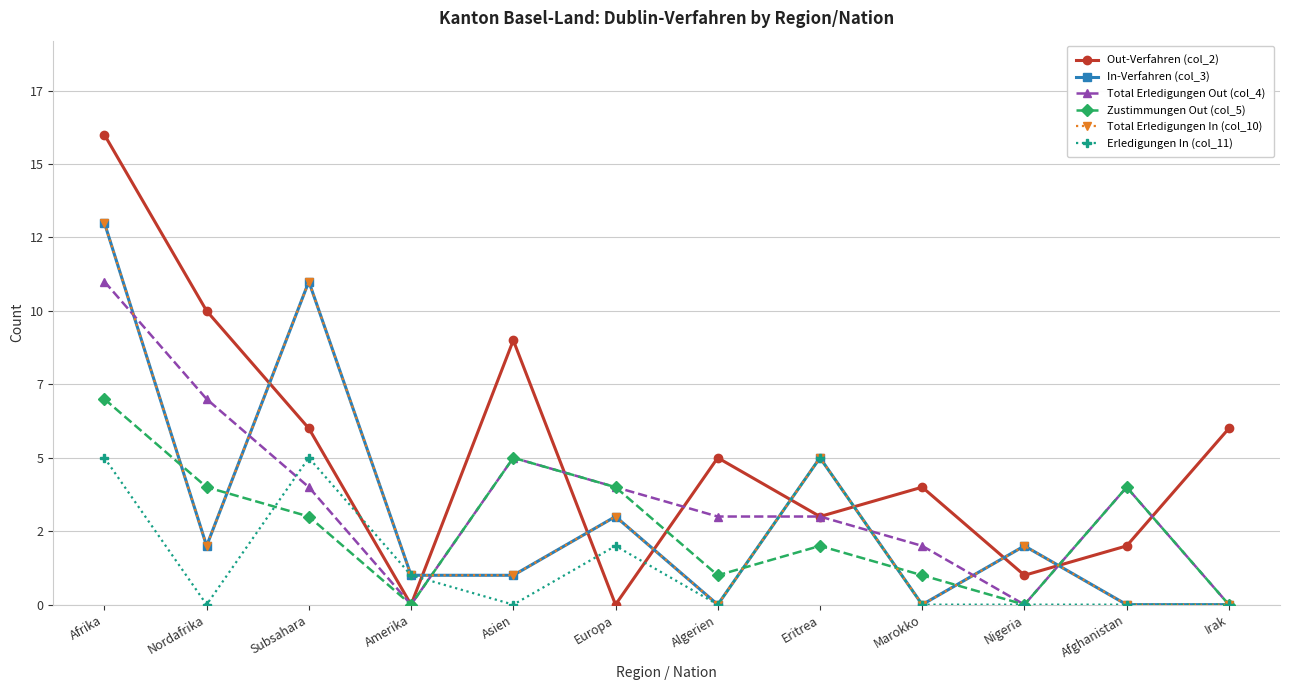

Is this an area chart (filled region under the line)?

No